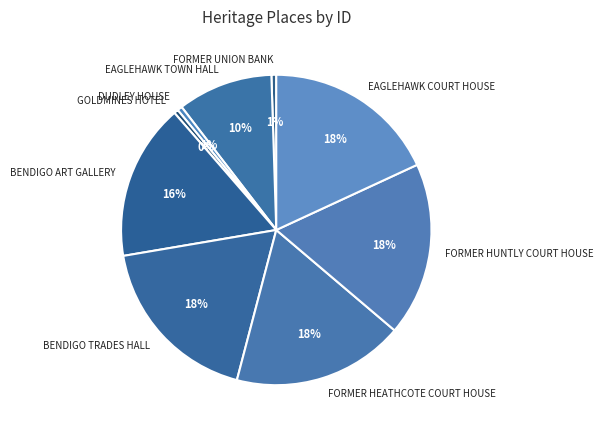

How many segments does this pie chart have?

9